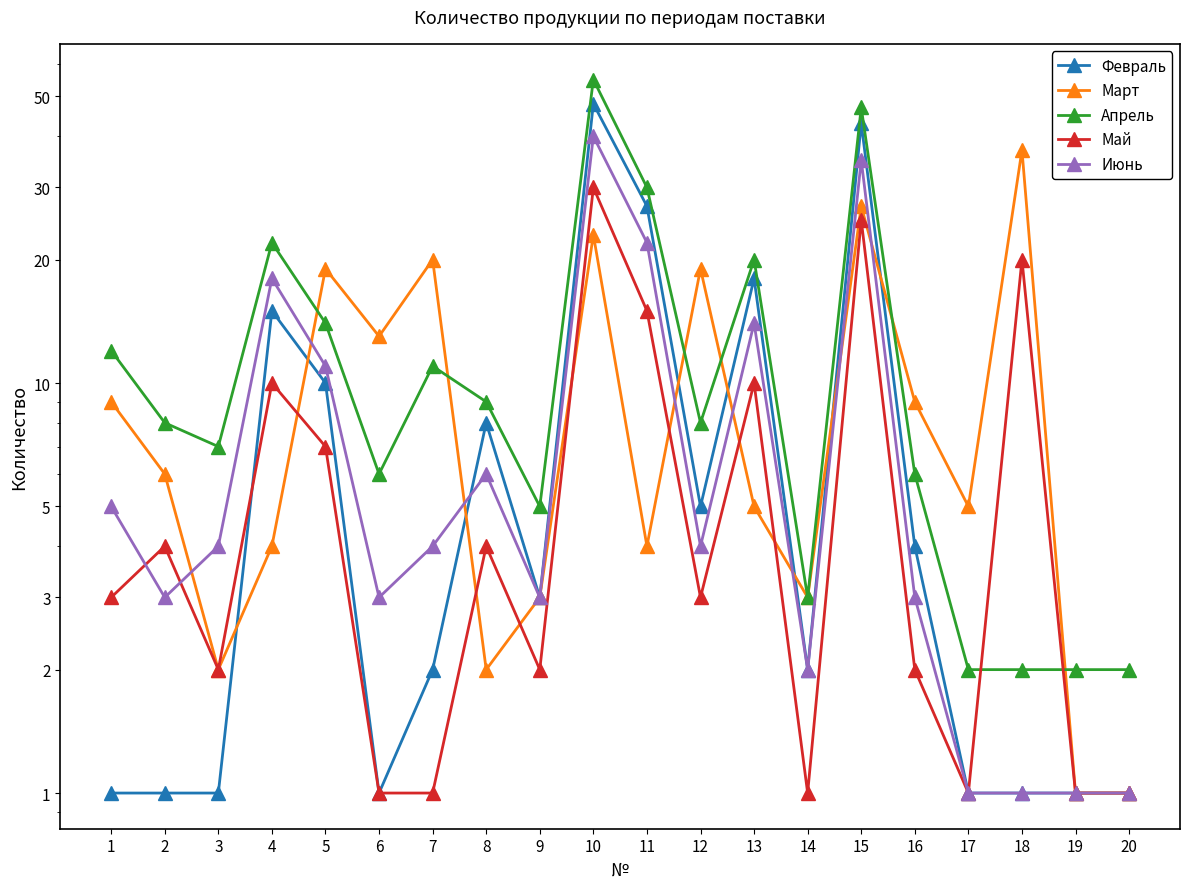

Reading right to left, extract all data points from this chart.

Февраль: 20=1	19=1	18=1	17=1	16=4	15=43	14=2	13=18	12=5	11=27	10=48	9=3	8=8	7=2	6=1	5=10	4=15	3=1	2=1	1=1
Март: 20=1	19=1	18=37	17=5	16=9	15=27	14=3	13=5	12=19	11=4	10=23	9=3	8=2	7=20	6=13	5=19	4=4	3=2	2=6	1=9
Апрель: 20=2	19=2	18=2	17=2	16=6	15=47	14=3	13=20	12=8	11=30	10=55	9=5	8=9	7=11	6=6	5=14	4=22	3=7	2=8	1=12
Май: 20=1	19=1	18=20	17=1	16=2	15=25	14=1	13=10	12=3	11=15	10=30	9=2	8=4	7=1	6=1	5=7	4=10	3=2	2=4	1=3
Июнь: 20=1	19=1	18=1	17=1	16=3	15=35	14=2	13=14	12=4	11=22	10=40	9=3	8=6	7=4	6=3	5=11	4=18	3=4	2=3	1=5